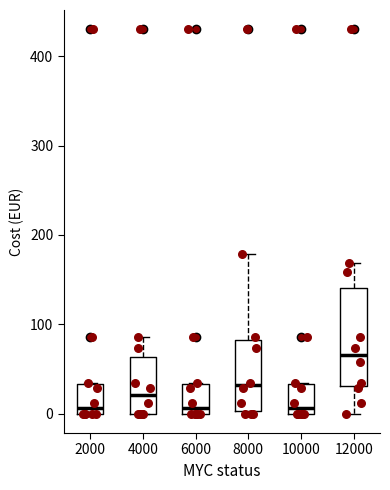

Where does the median line of the box at x = 6000 sit on the y-axis? The values are not printed on the chart, so give them approximately, as read against the axis.

10